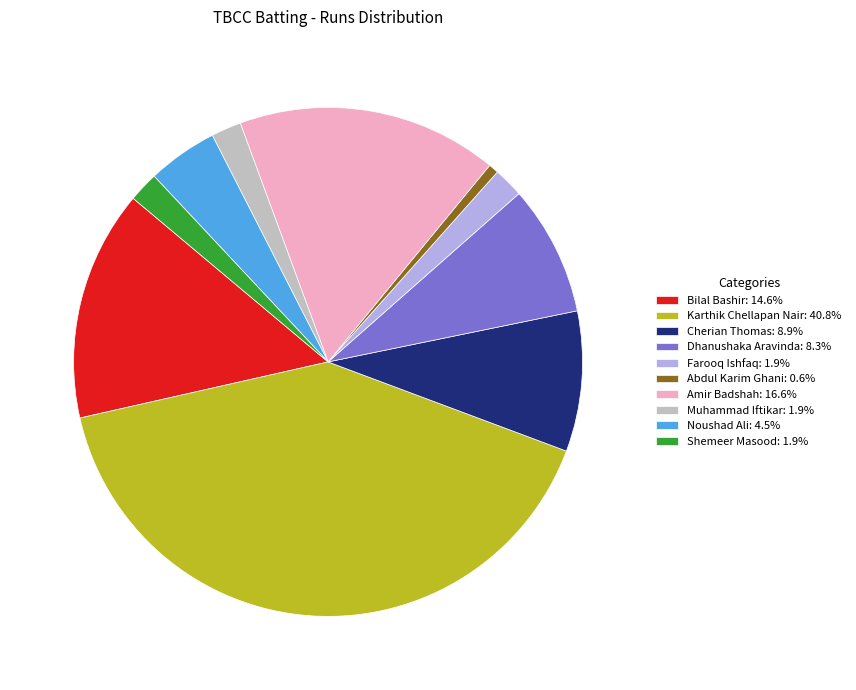

What is the ratio of the value at Amir Badshah: 16.6% to the value at Farooq Ishfaq: 1.9%?

8.7